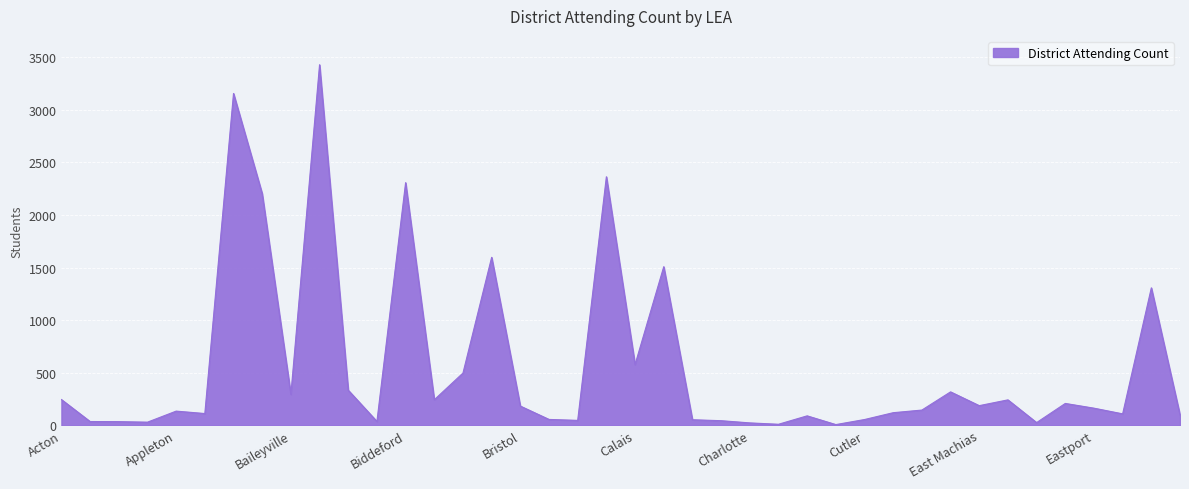

What is the greatest value displayed?

3428